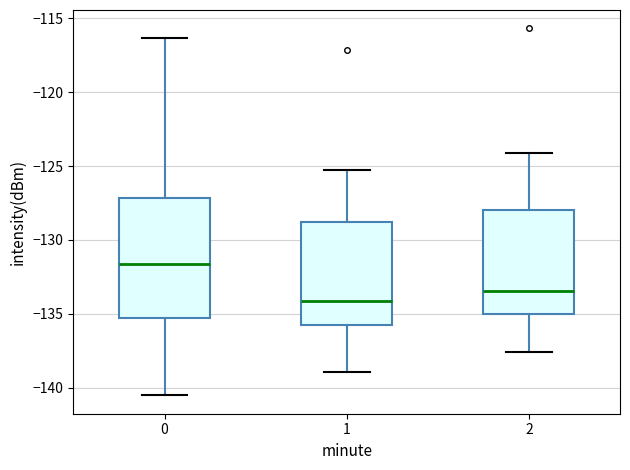

Reading left to right, transcribe this box plot: for each box, give where its median line is, the range the box spans, and where its two whiskers end, as read against the y-axis. The values are not printed on the chart, so give them approximately, as read against the axis.

0: median -131.5, box -135.5 to -127.0, whiskers -140.5 to -116.5
1: median -134.0, box -136.0 to -129.0, whiskers -139.0 to -125.0
2: median -133.5, box -135.0 to -128.0, whiskers -137.5 to -124.0